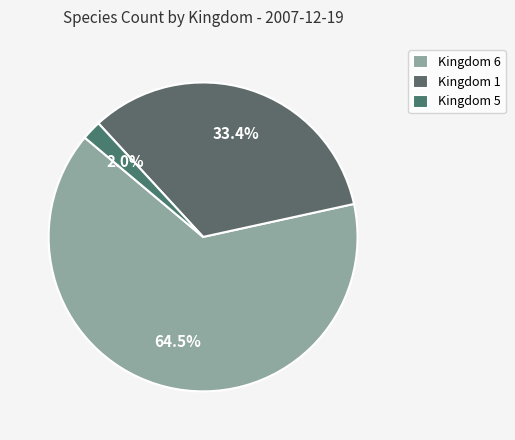

Is there any slice that represents more than half of the pie?

Yes